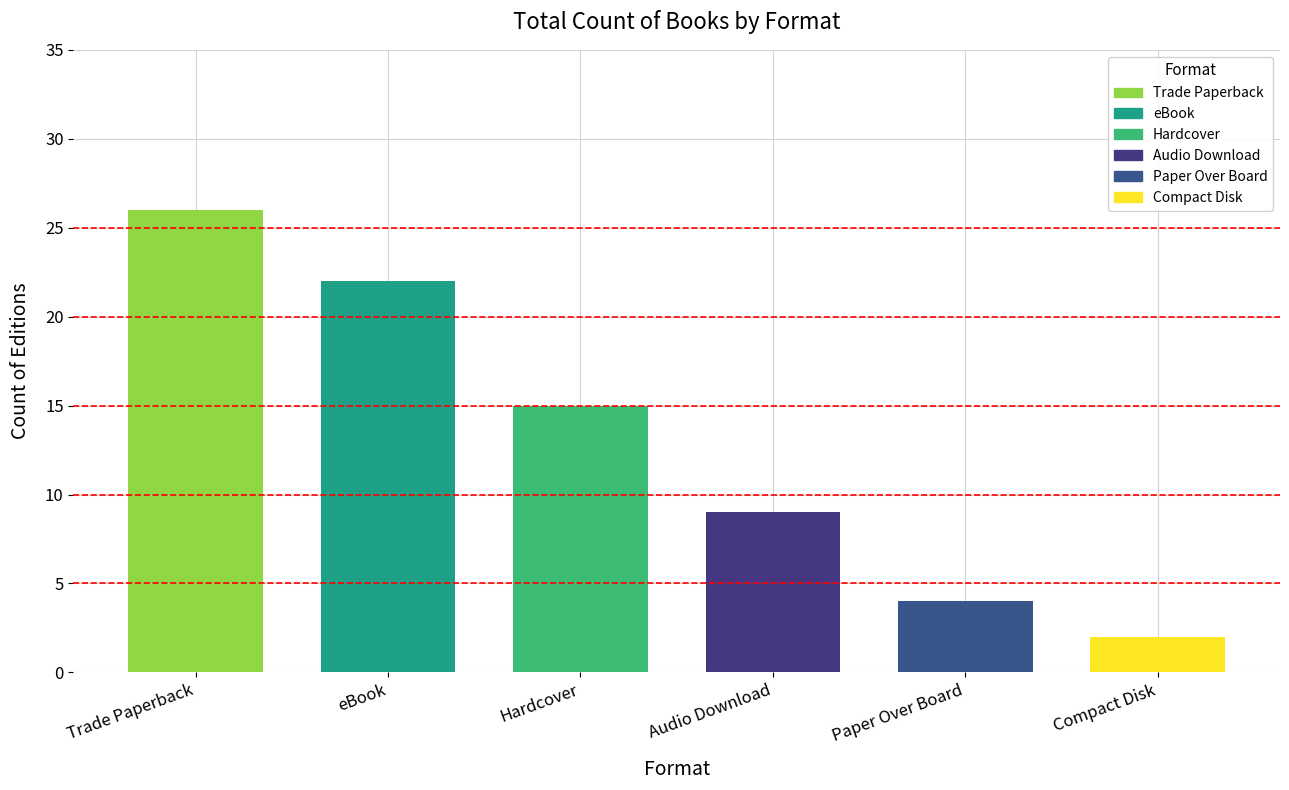

Rank the categories by value from lowest to highest.

Compact Disk, Paper Over Board, Audio Download, Hardcover, eBook, Trade Paperback